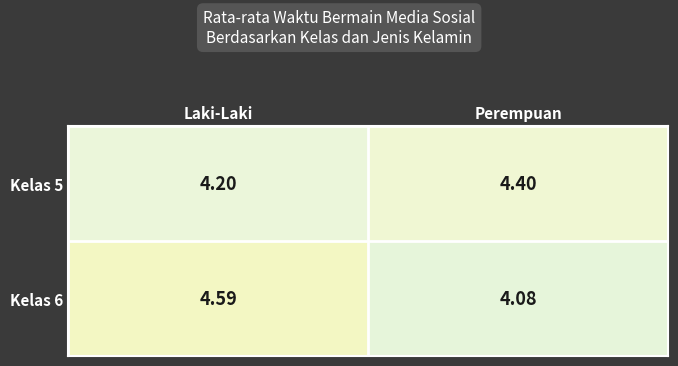

List the labels in order of Kelas 6 value, largest first.

Laki-Laki, Perempuan